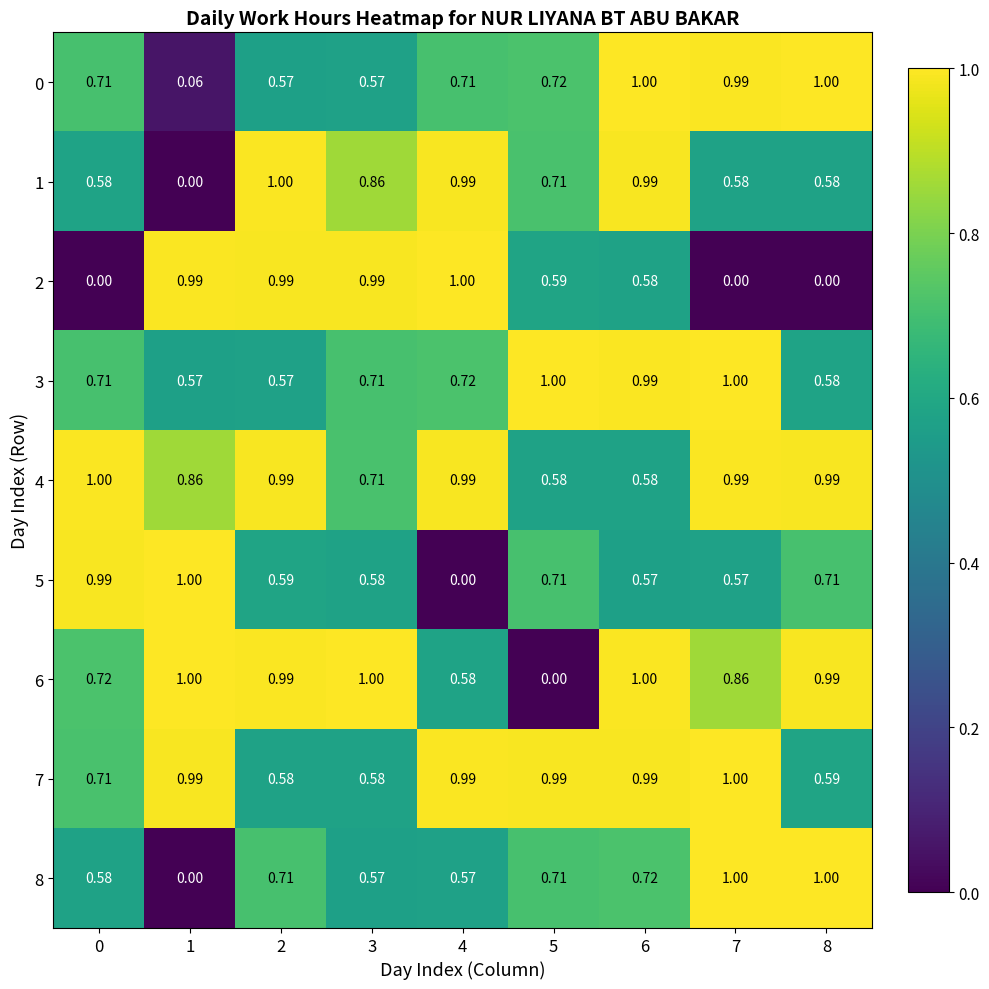

How many categories are shown in the chart?

9